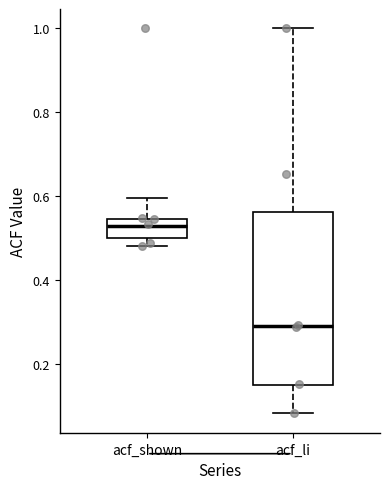

Reading left to right, transcribe this box plot: for each box, give where its median line is, the range the box spans, and where its two whiskers end, as read against the y-axis. The values are not printed on the chart, so give them approximately, as read against the axis.

acf_shown: median 0.52, box 0.50 to 0.54, whiskers 0.48 to 0.60
acf_li: median 0.30, box 0.14 to 0.56, whiskers 0.08 to 1.00